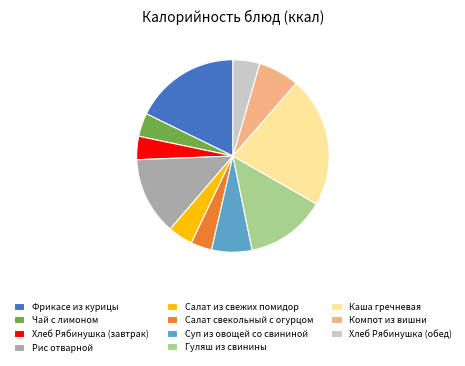

Which category has the biggest portion of the pie?

Каша гречневая